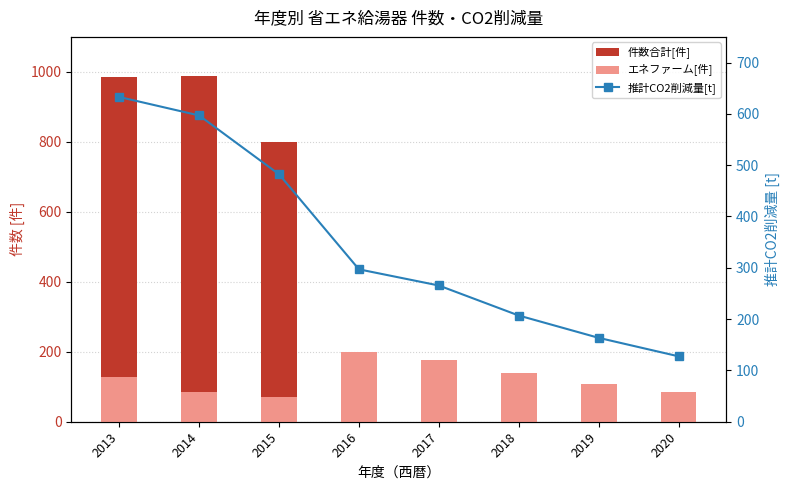

The 件数合計[件] series shows 85.0 at 2020. True or false?

True